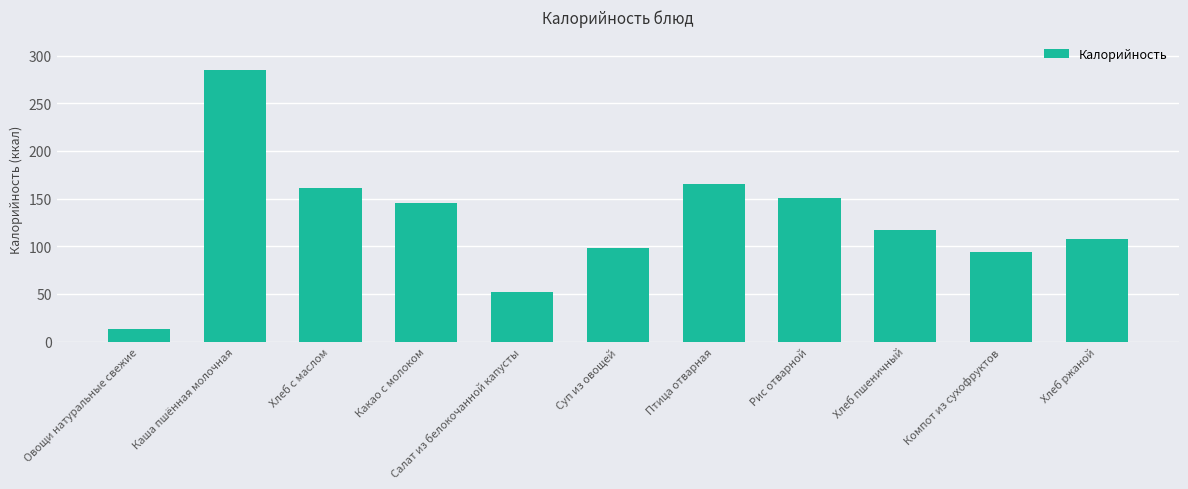

What is the change in value from Овощи натуральные свежие to Какао с молоком?

+132.0